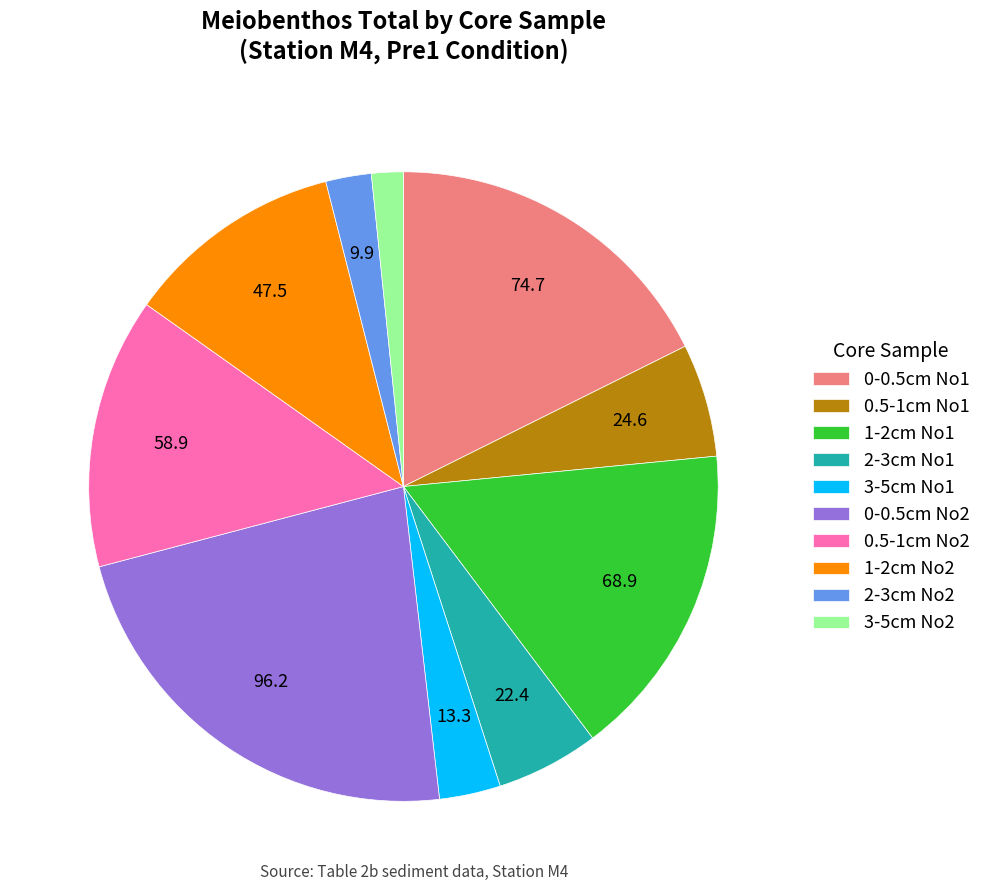

Is 3-5cm No2 the majority of the pie?

No